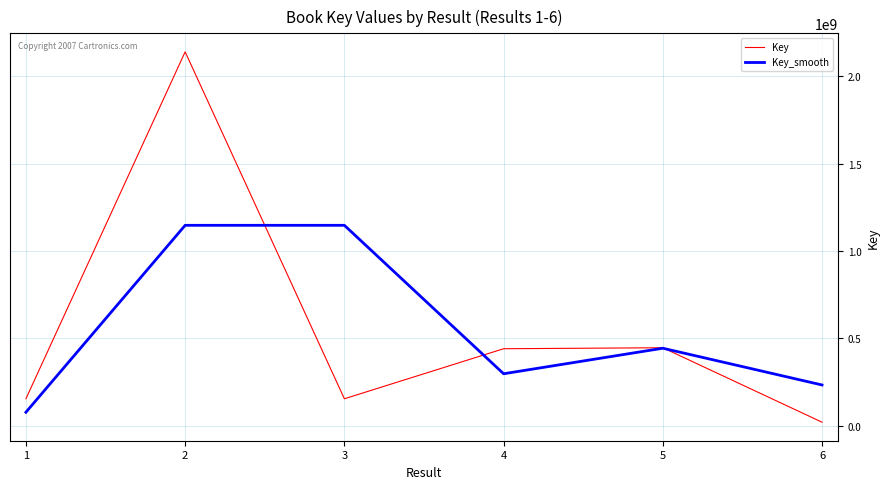

What is the minimum value for Key_smooth?

76996282.0